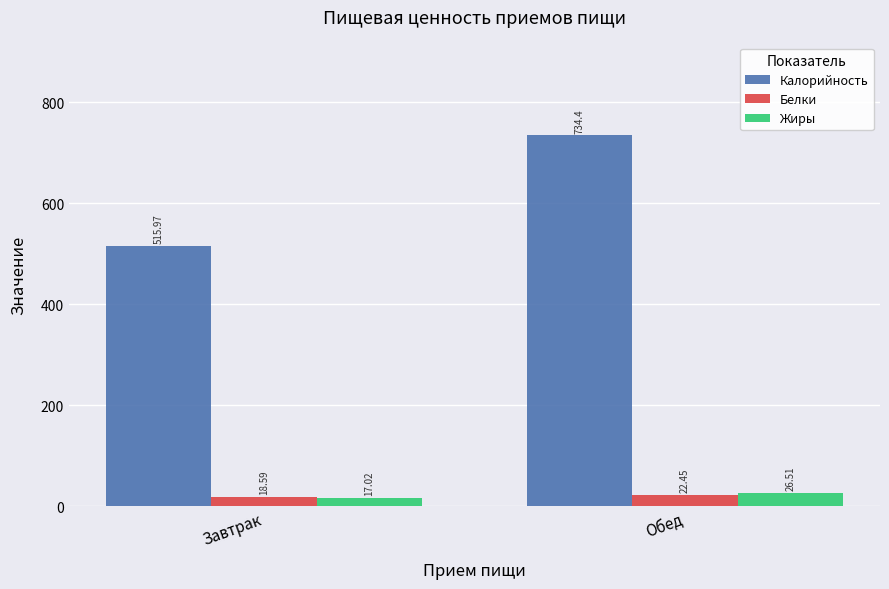

Does the chart contain any negative values?

No